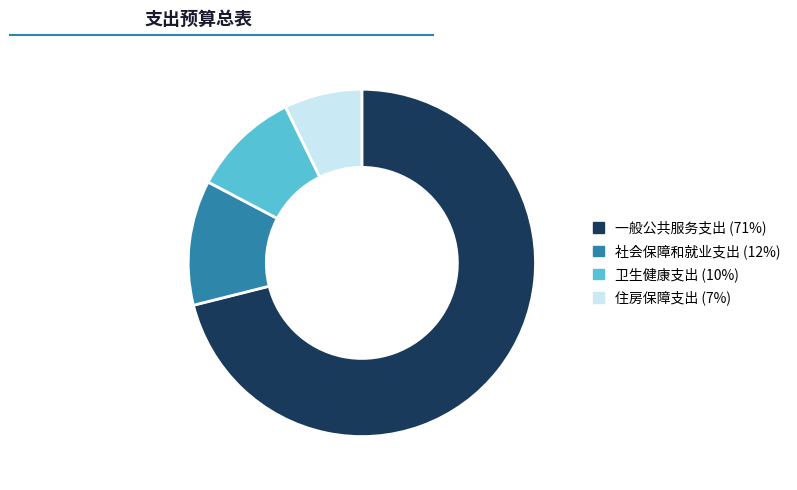

How many segments does this pie chart have?

4